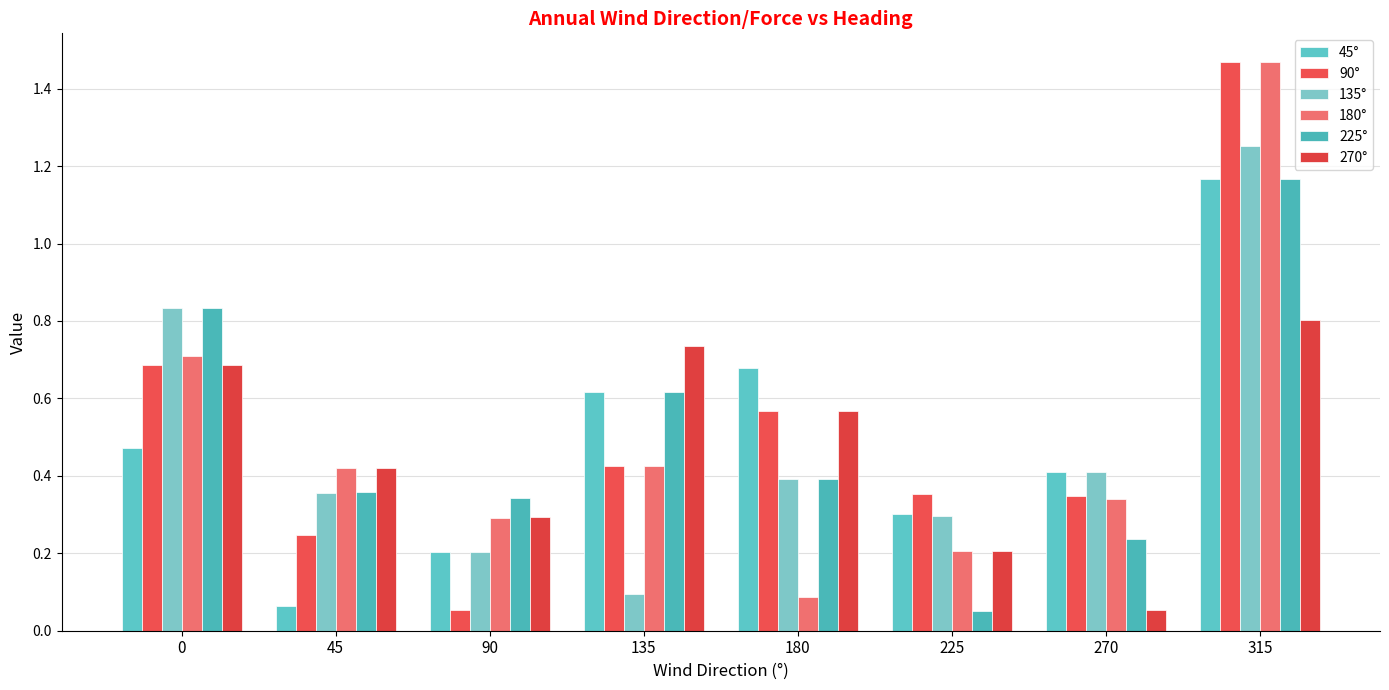

How many categories are shown in the chart?

8